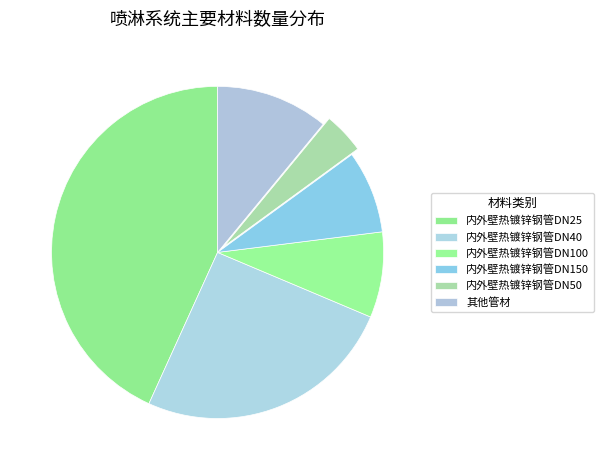

What percentage is the 内外壁热镀锌钢管DN100 slice, to the nearest percent?

8%